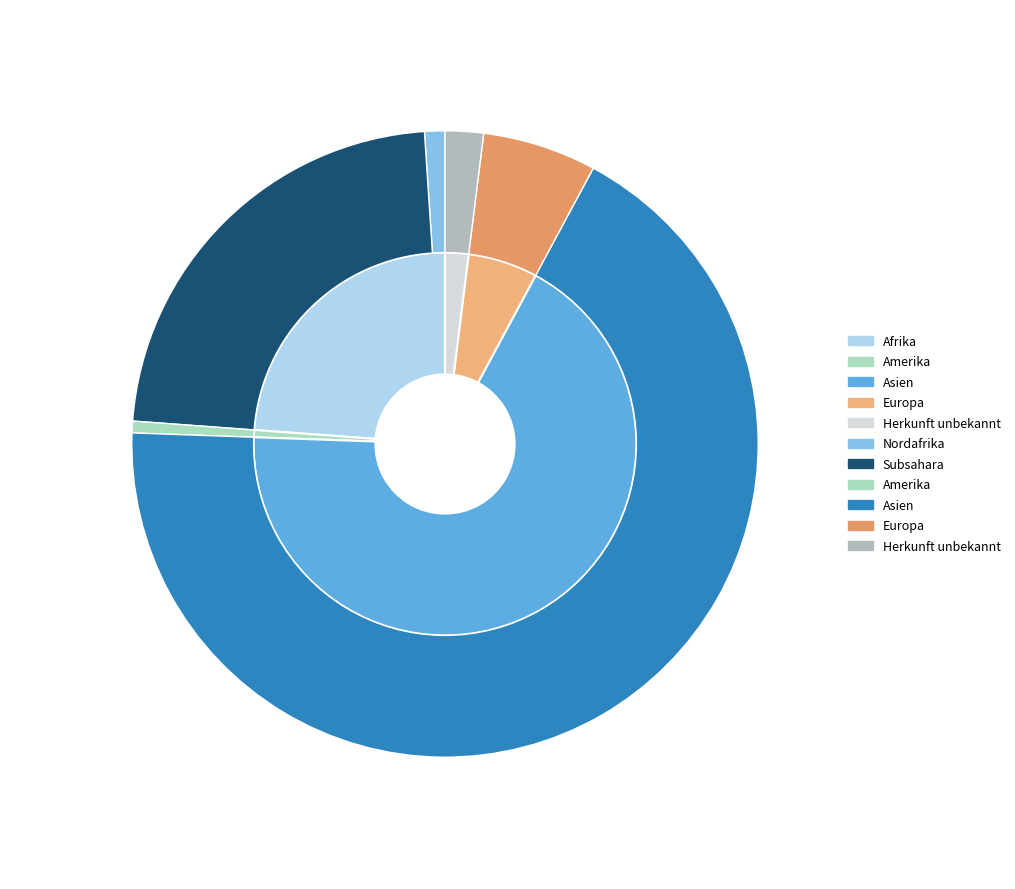

Count the number of slices in the pie.

7